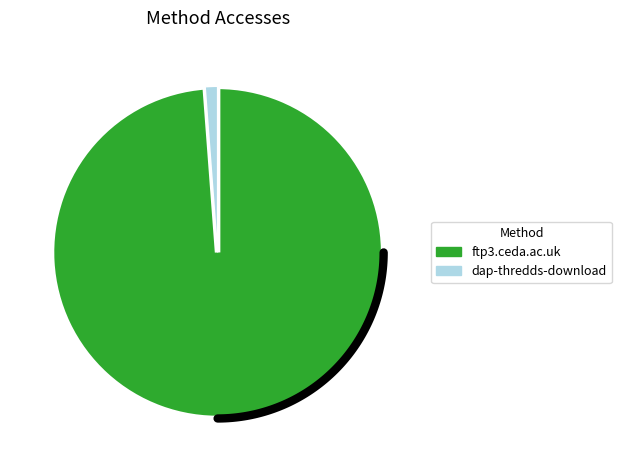

Which has a higher value, ftp3.ceda.ac.uk or dap-thredds-download?

ftp3.ceda.ac.uk